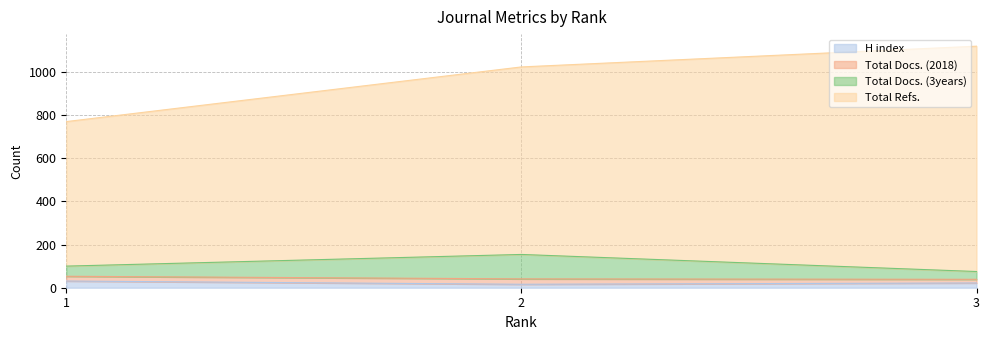

What is the highest value of the H index series?

31